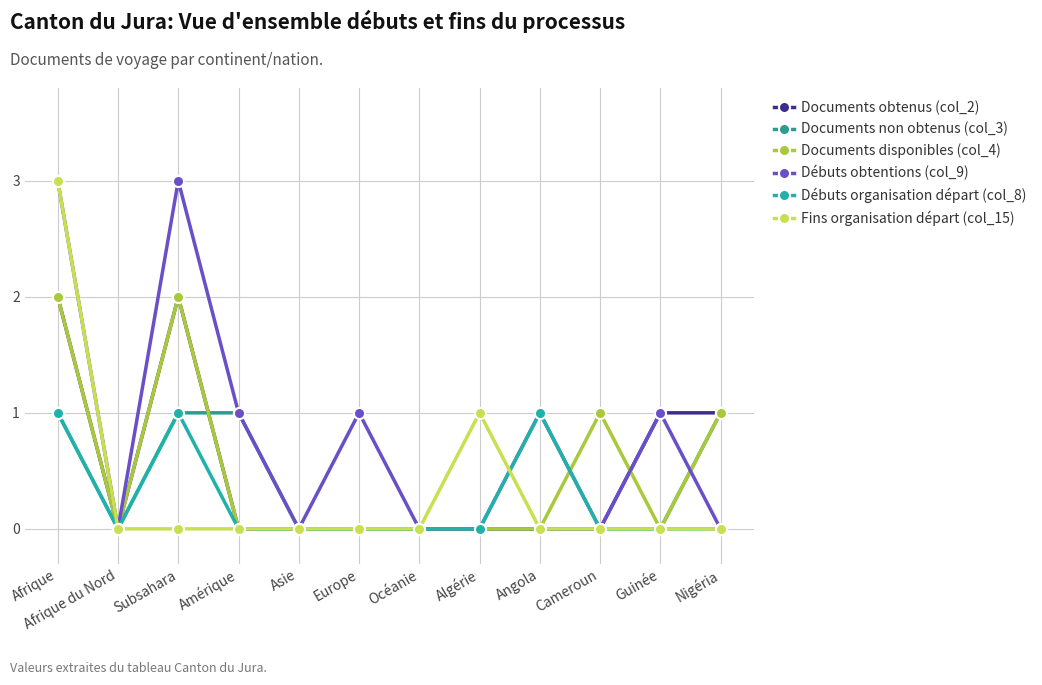

What is the value of the Documents obtenus (col_2) point at the 11th from the left?

1